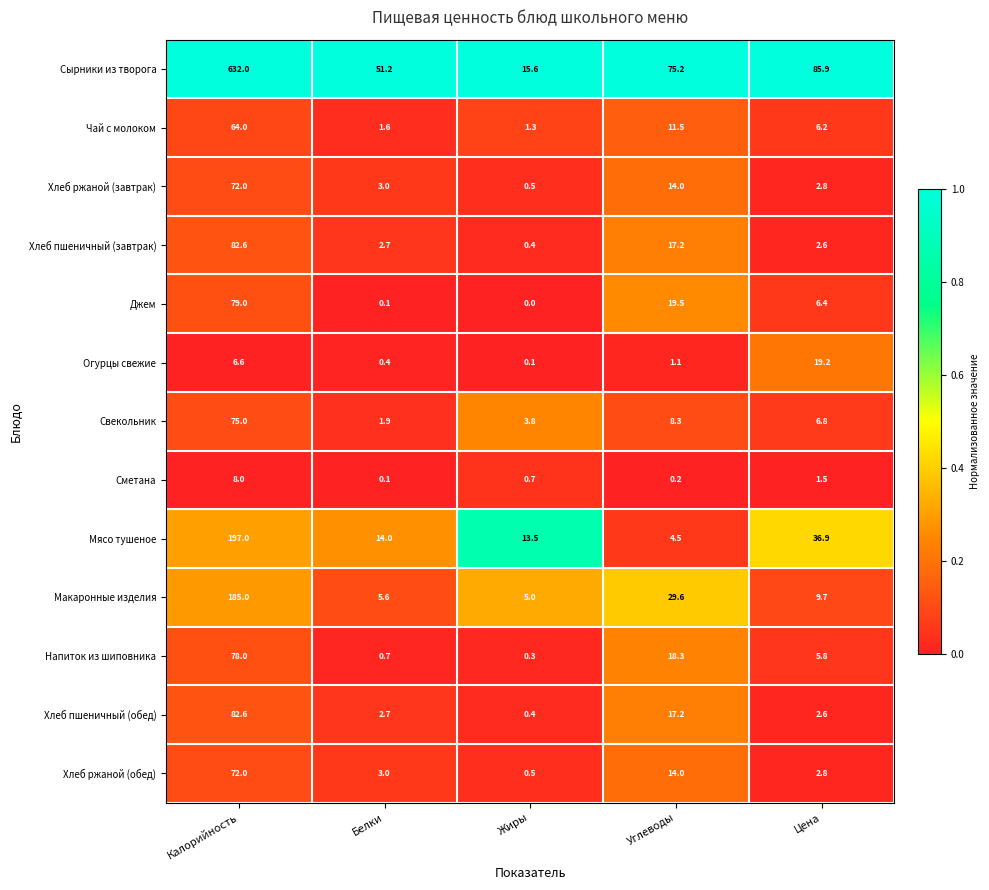

What is the difference between the Свекольник values at Цена and Углеводы?

1.5